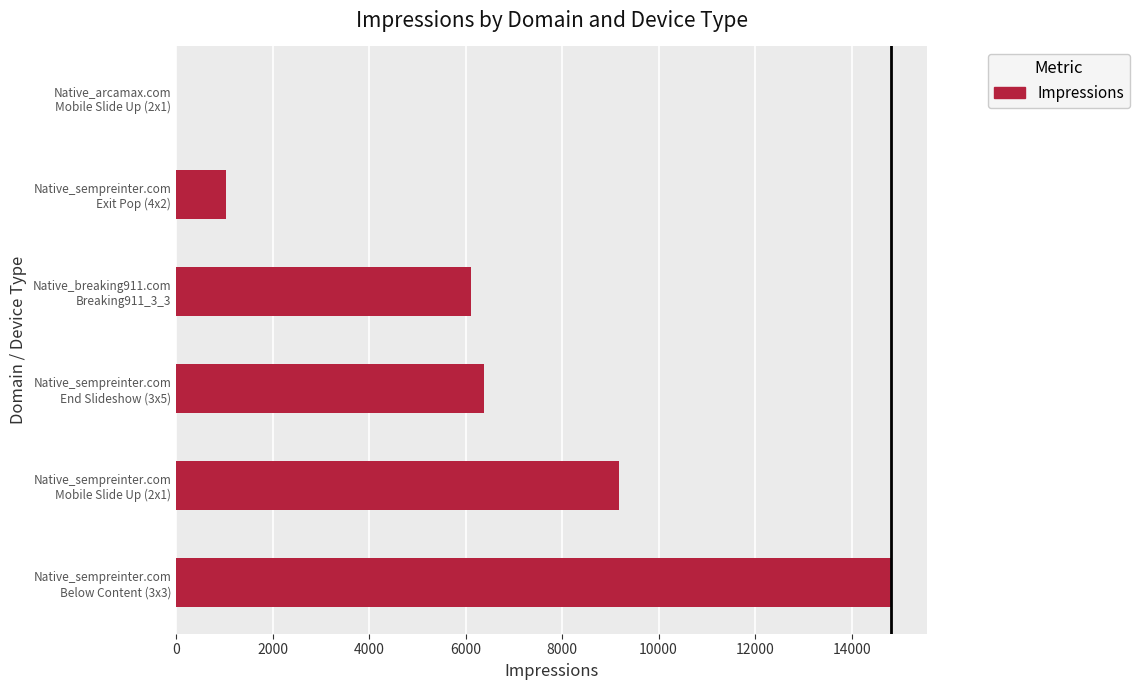

What is the maximum value shown in the chart?

14826